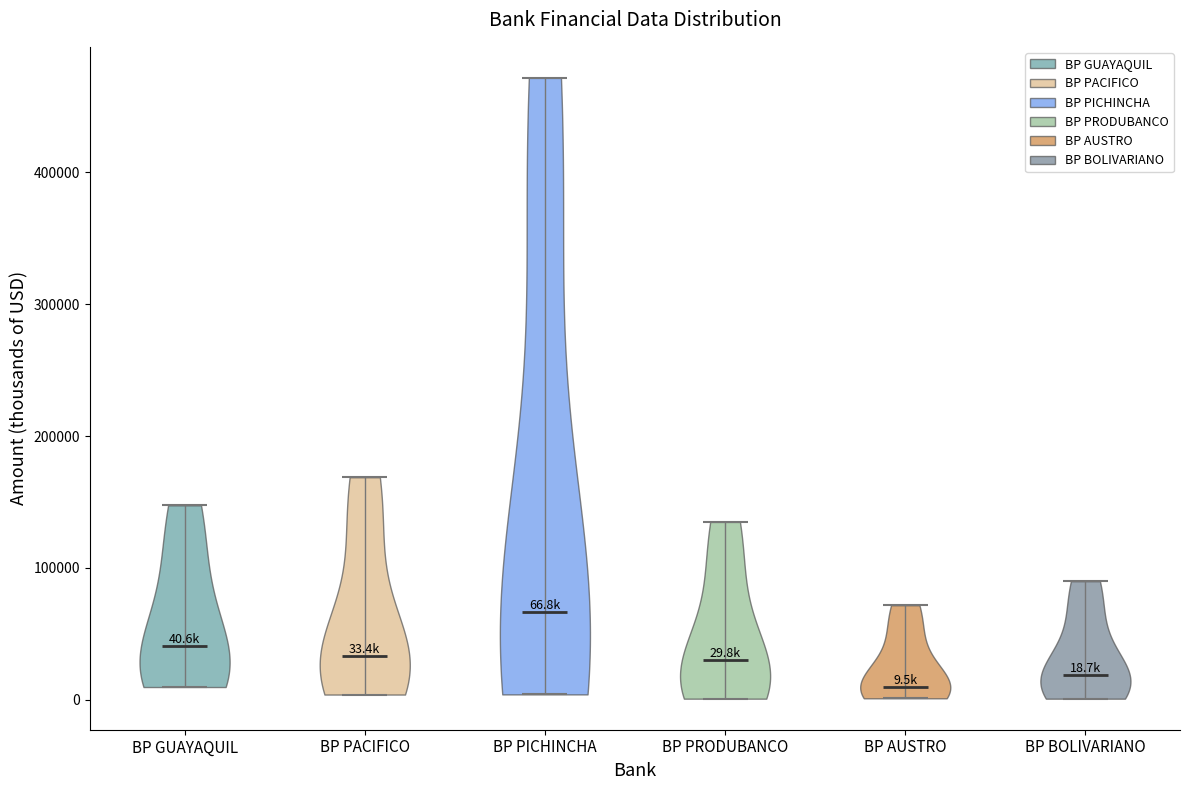

Which violin has the highest median line?

BP PICHINCHA